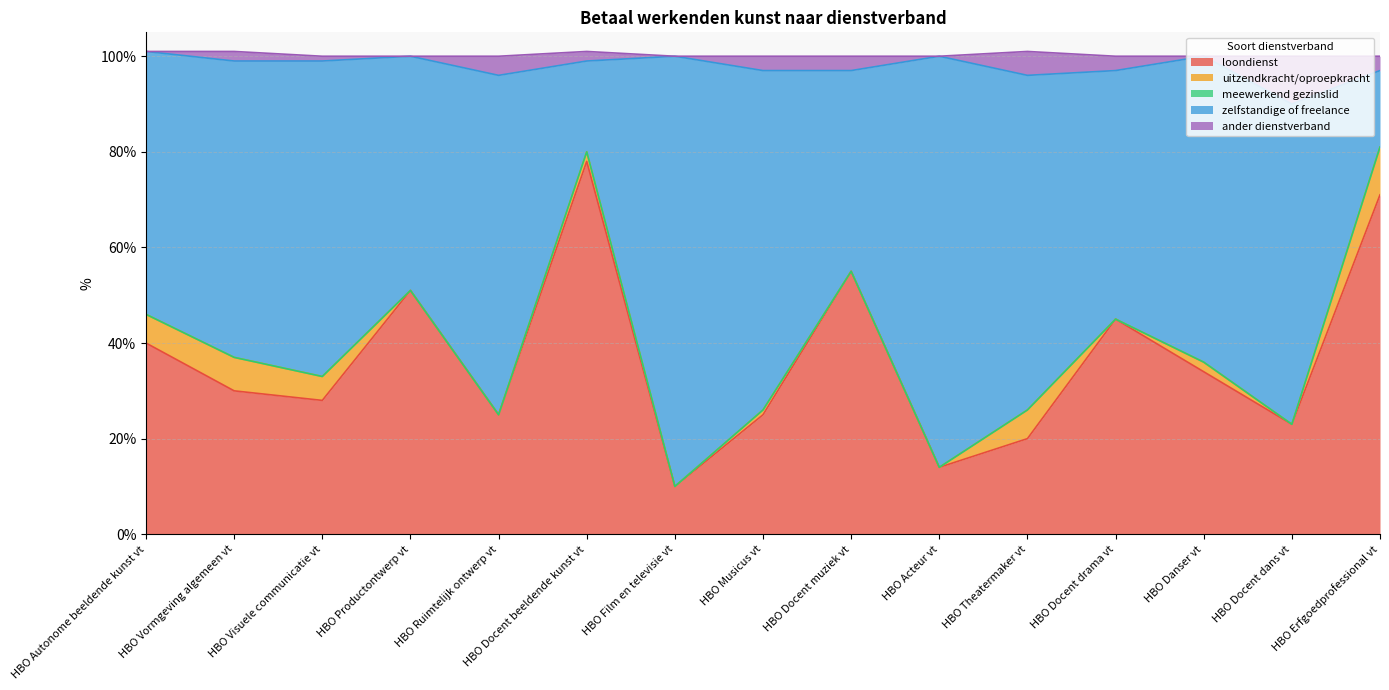

Where does the zelfstandige of freelance series first go above 36?

HBO Autonome beeldende kunst vt